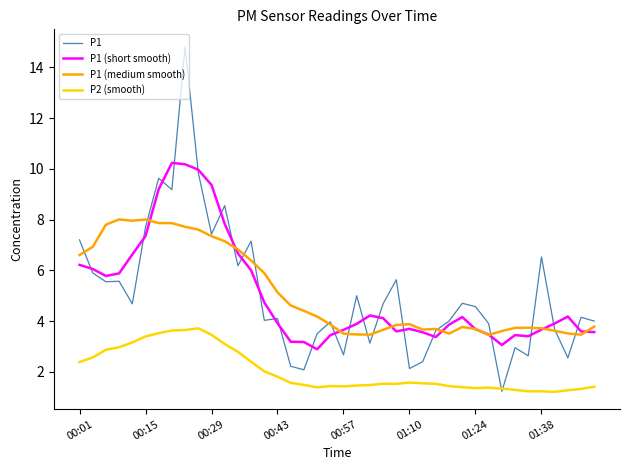

What is the difference between the maximum and second lowest values in the P1 series?

12.7